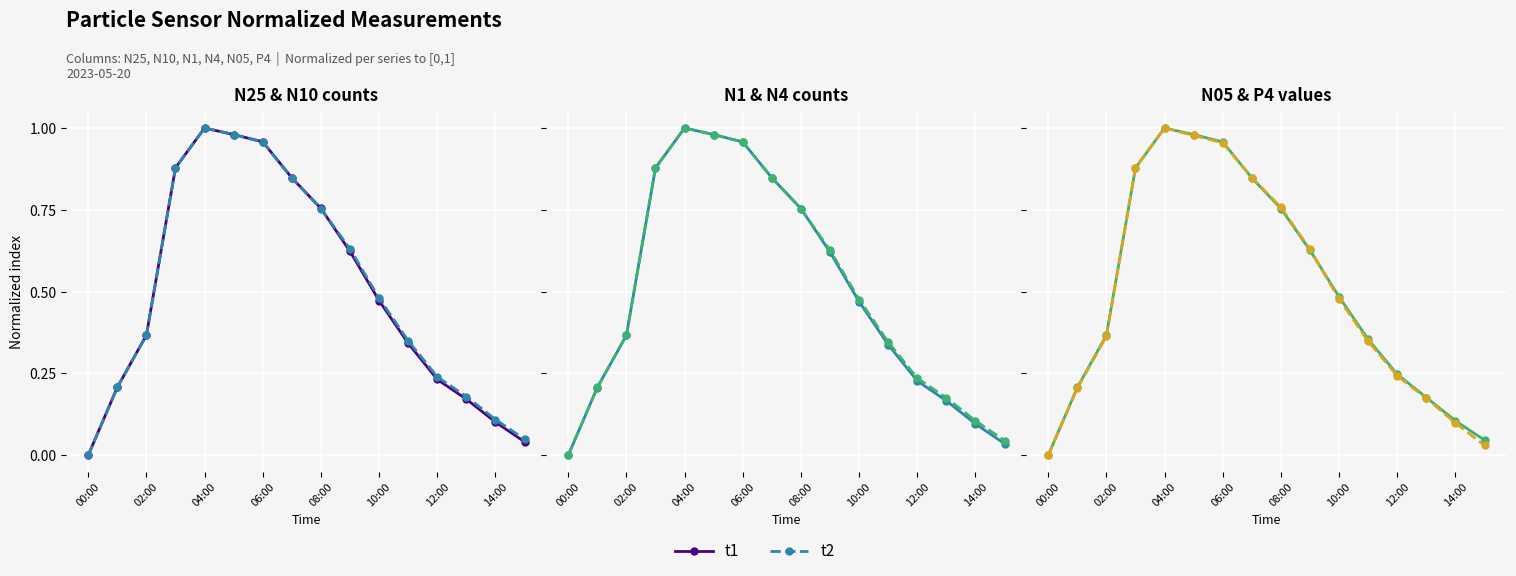

Rank the series at 08:00 from highest to lowest value.

t2, t1